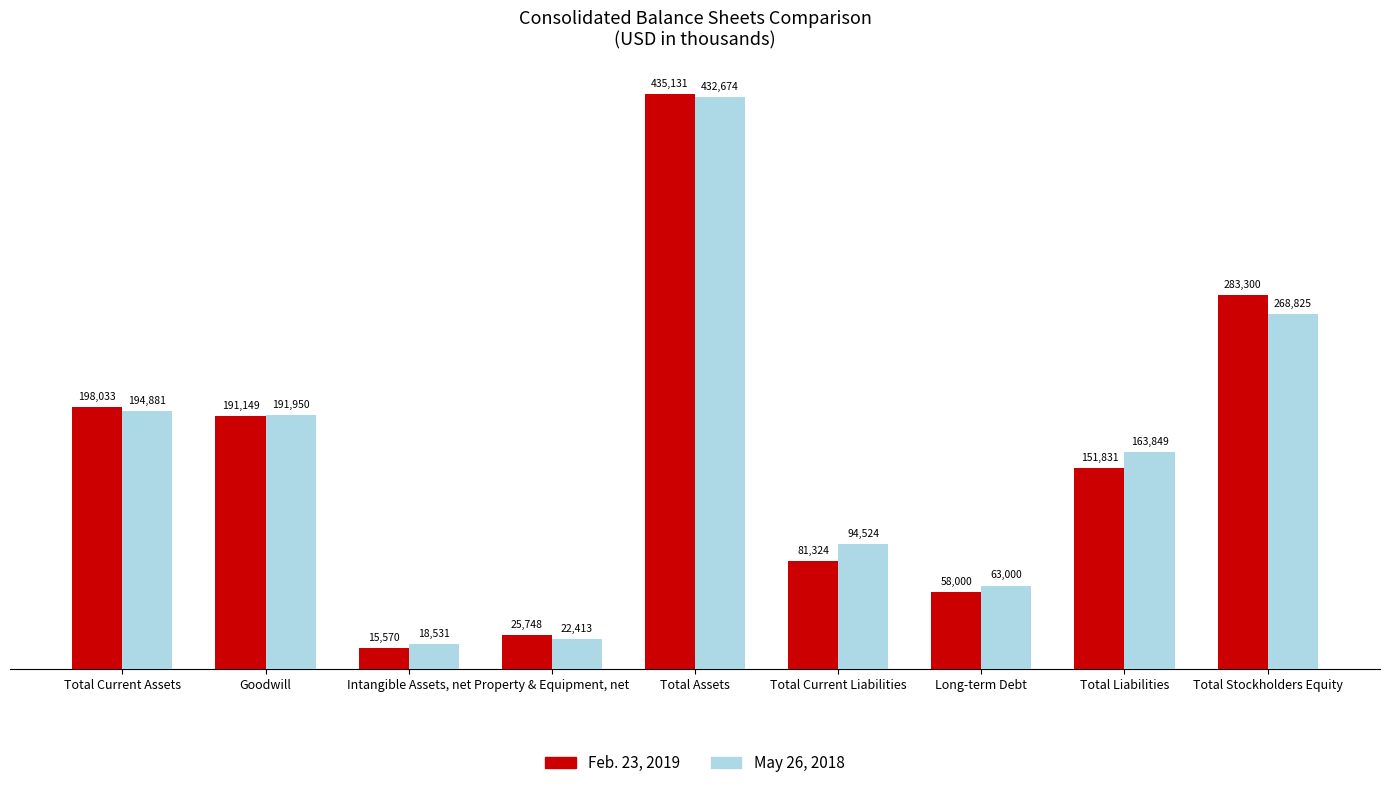

Reading left to right, extract all data points from this chart.

Feb. 23, 2019: 198033	191149	15570	25748	435131	81324	58000	151831	283300
May 26, 2018: 194881	191950	18531	22413	432674	94524	63000	163849	268825